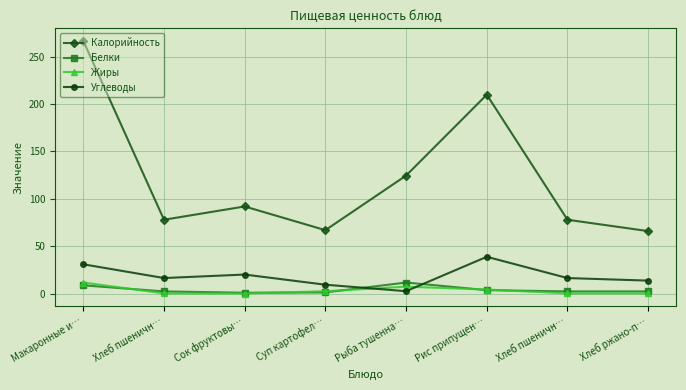

What is the difference between the maximum and minimum values in the Углеводы series?

36.3